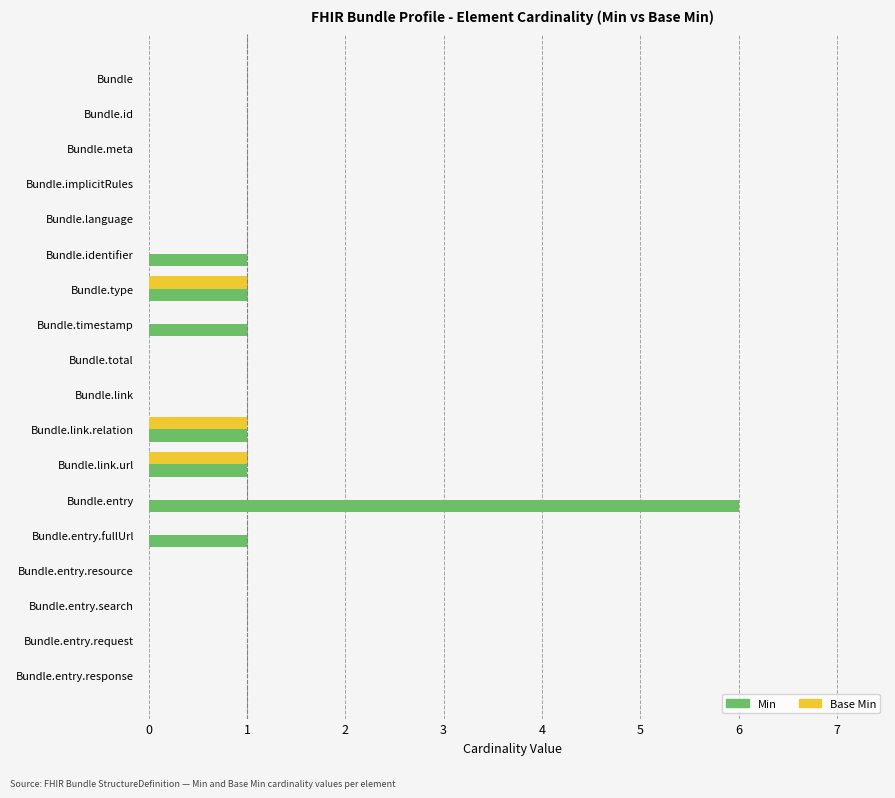

Is the value of Min at Bundle.id greater than the value of Base Min at Bundle.type?

No